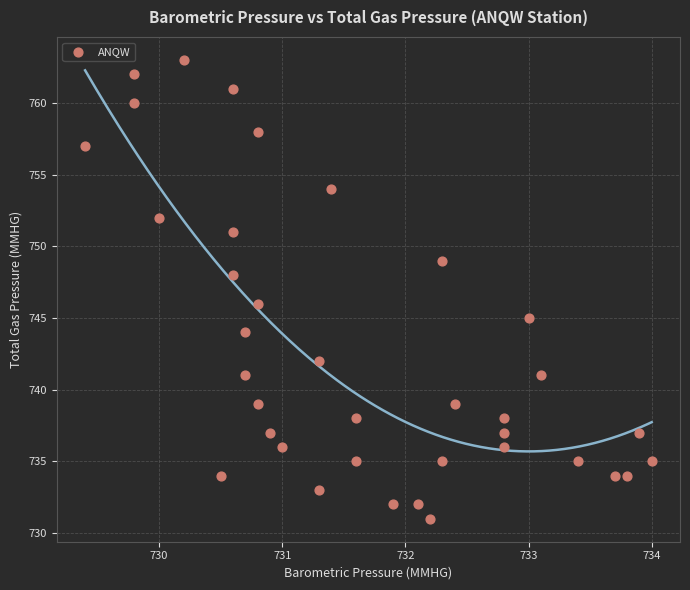

What is the range of Y values (max minus min)?

32